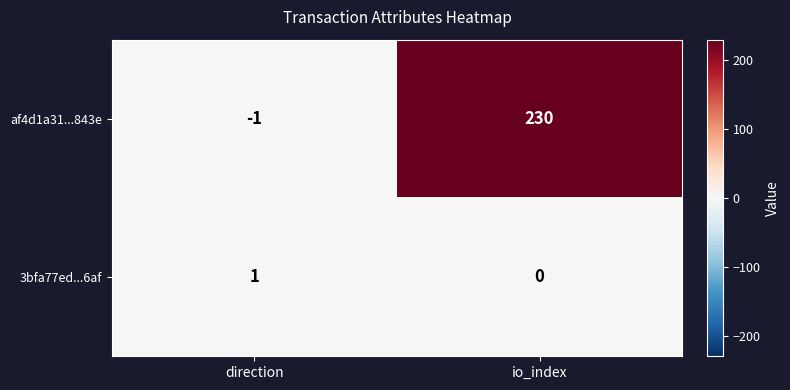

Which category has the lowest value in the 3bfa77ed...6af series?

io_index